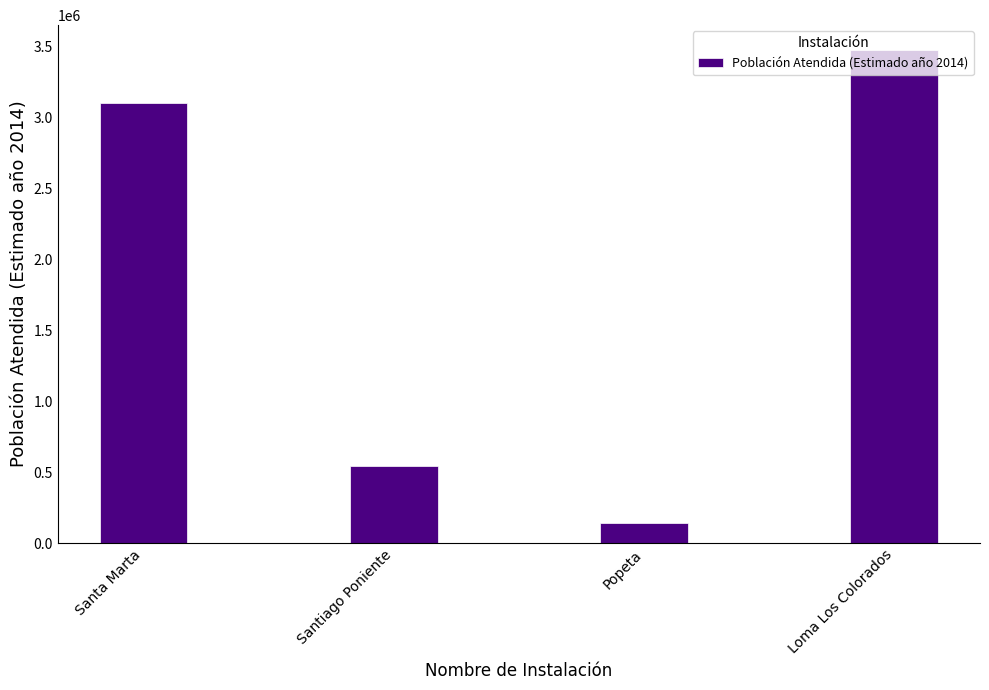

True or false: the data shows 3473125.0 at Loma Los Colorados.

True